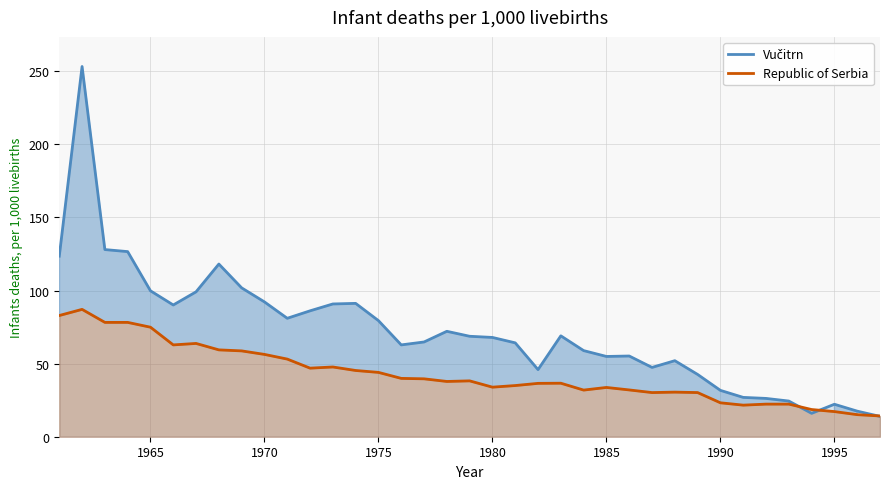

Does the chart display data point markers on the line(s)?

No